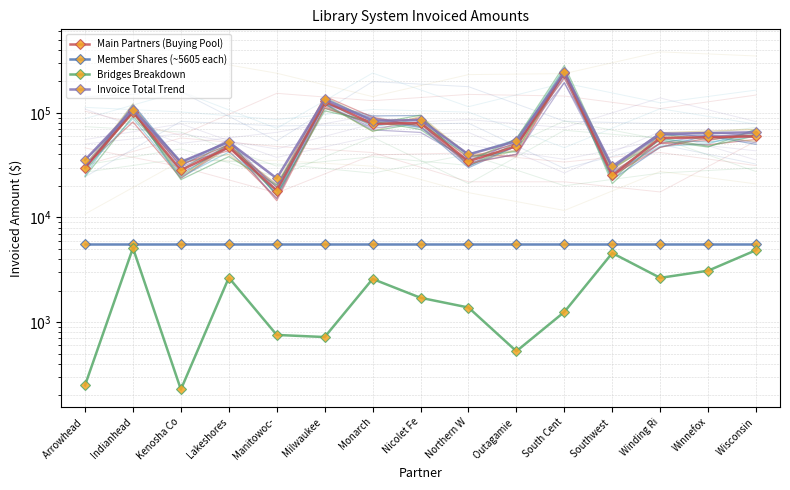

At Southwest , list the series in order from largest to smallest.

Invoice Total Trend, Main Partners (Buying Pool), Member Shares (~5605 each), Bridges Breakdown